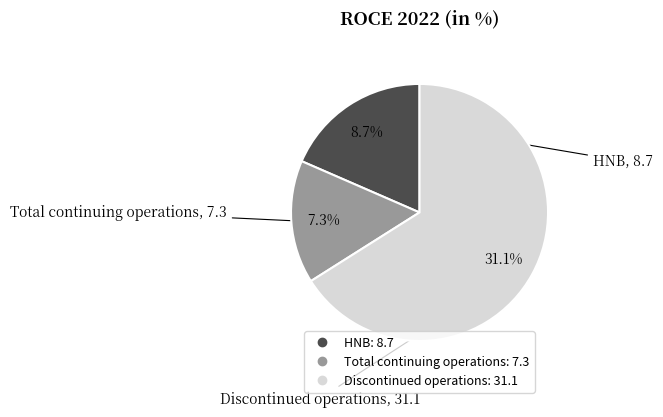

Is the sum of Total continuing operations and HNB greater than half?

No